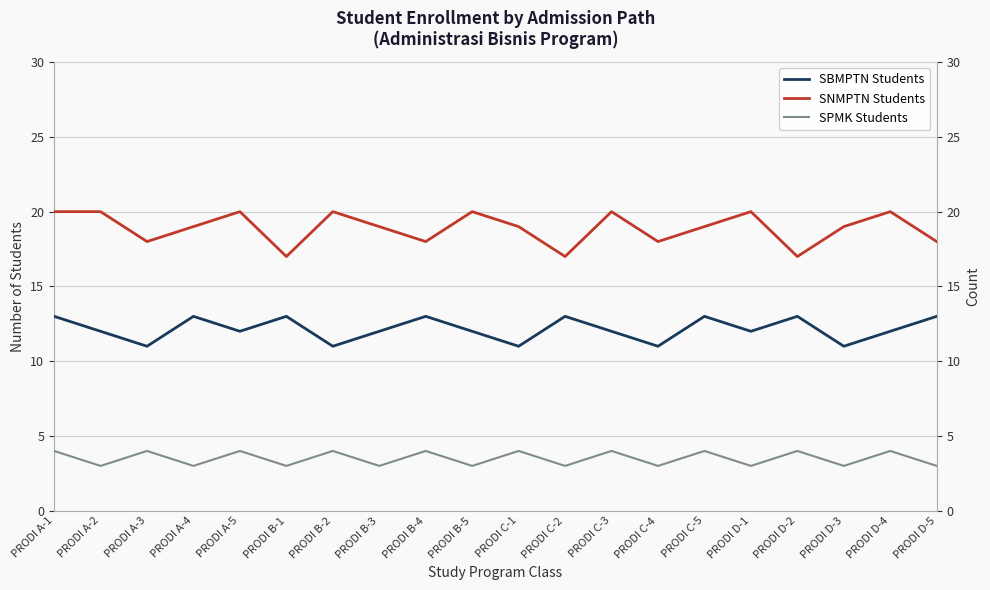

What is the label of the 4th point from the left?

PRODI A-4